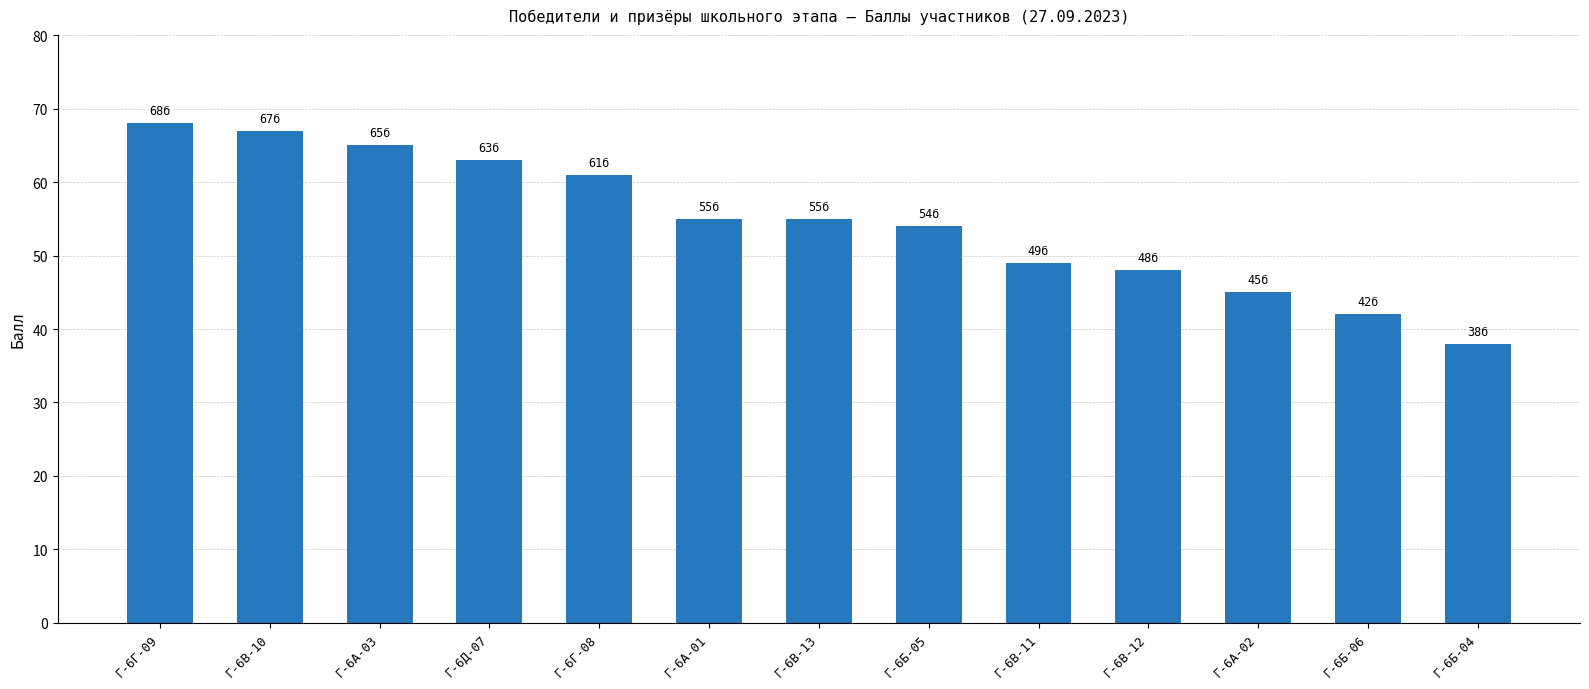

Reading left to right, list all the values displayed in this chart.

68	67	65	63	61	55	55	54	49	48	45	42	38